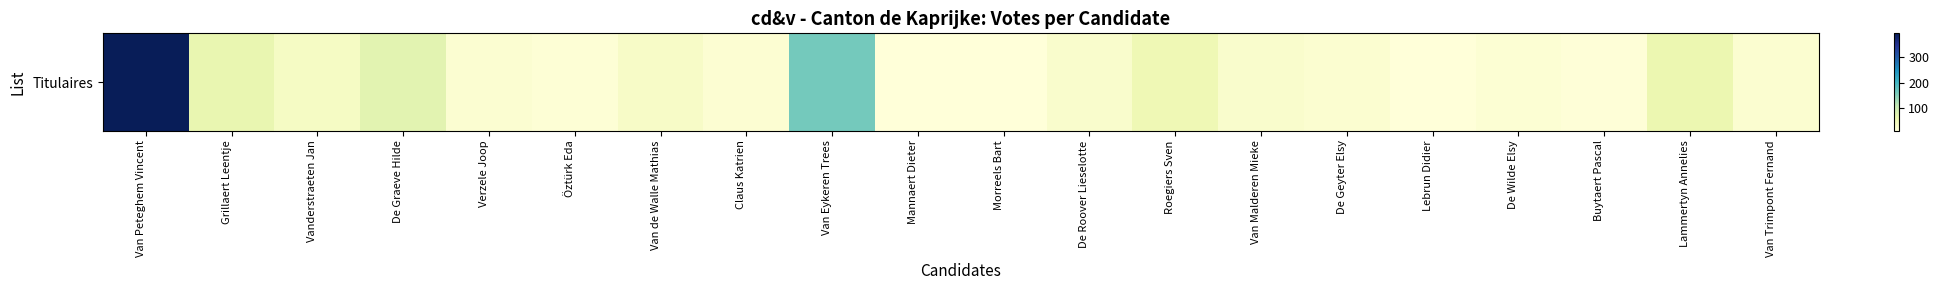

How many data points does each series have?

20